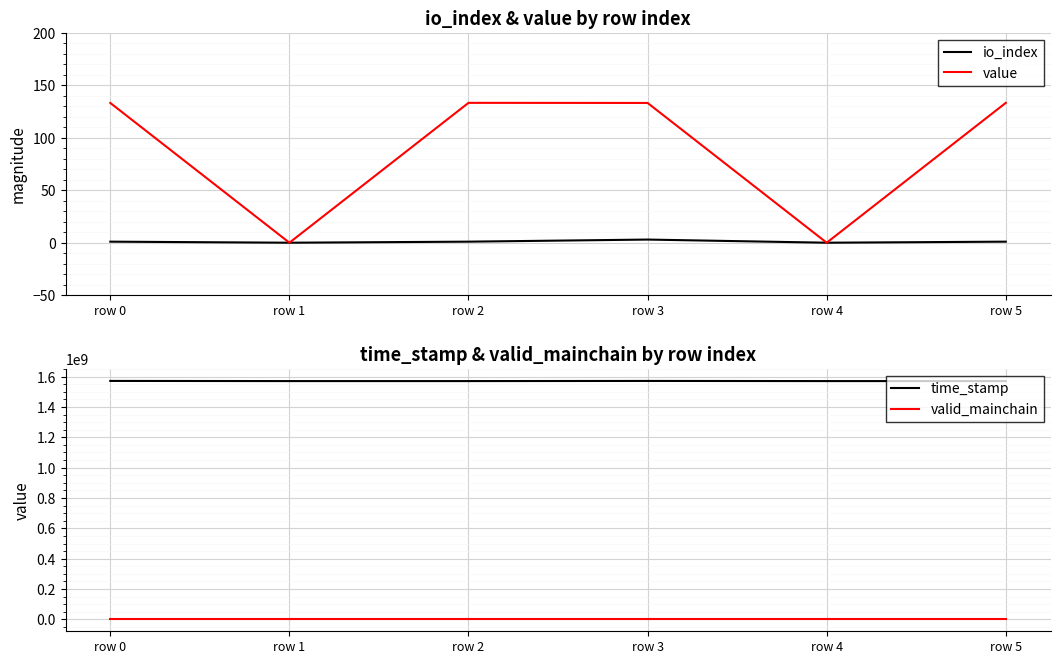

Which has a higher value, row 3 or row 4?

row 3